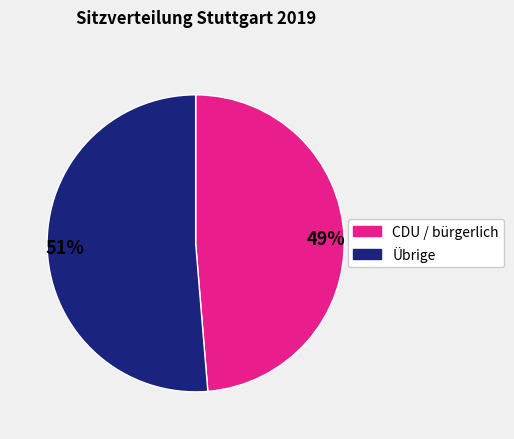

Is the sum of 51% and 49% greater than half?

Yes